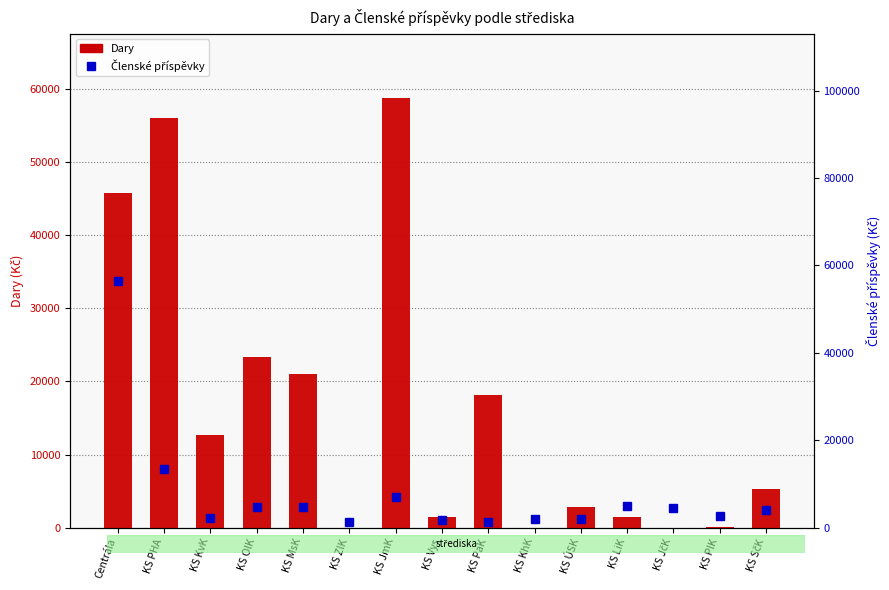

Between KS ZlK and KS PlK, which series saw the biggest shift?

Členské příspěvky